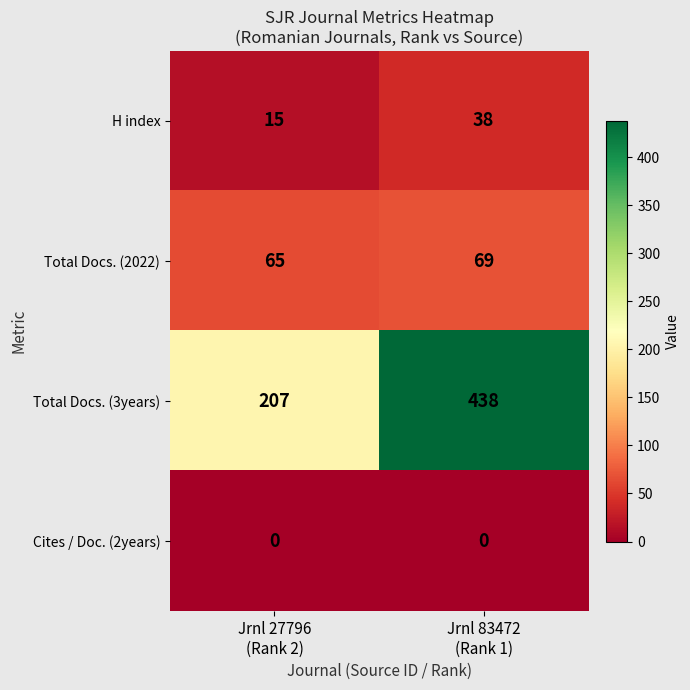

Which series has the largest total across all categories?

Total Docs. (3years)